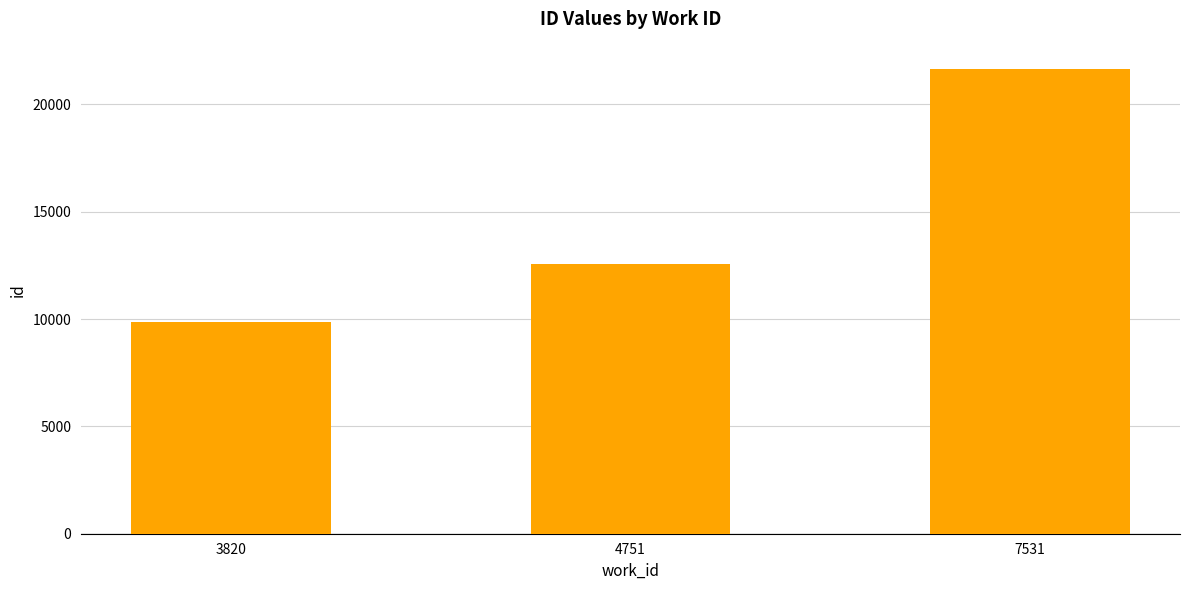

What is the value of the 3rd bar from the left?

21641